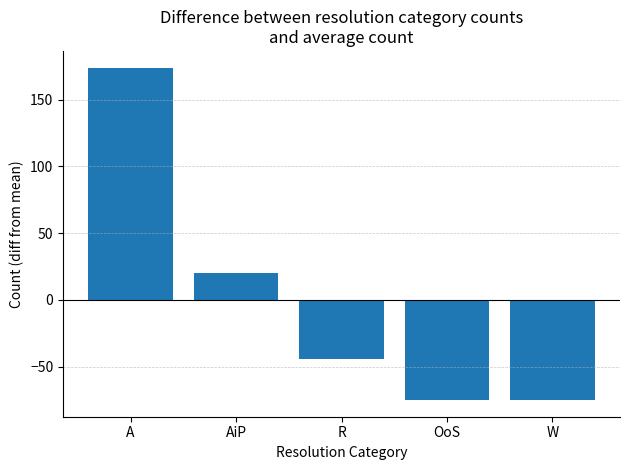

What is the value of the 2nd bar from the left?

20